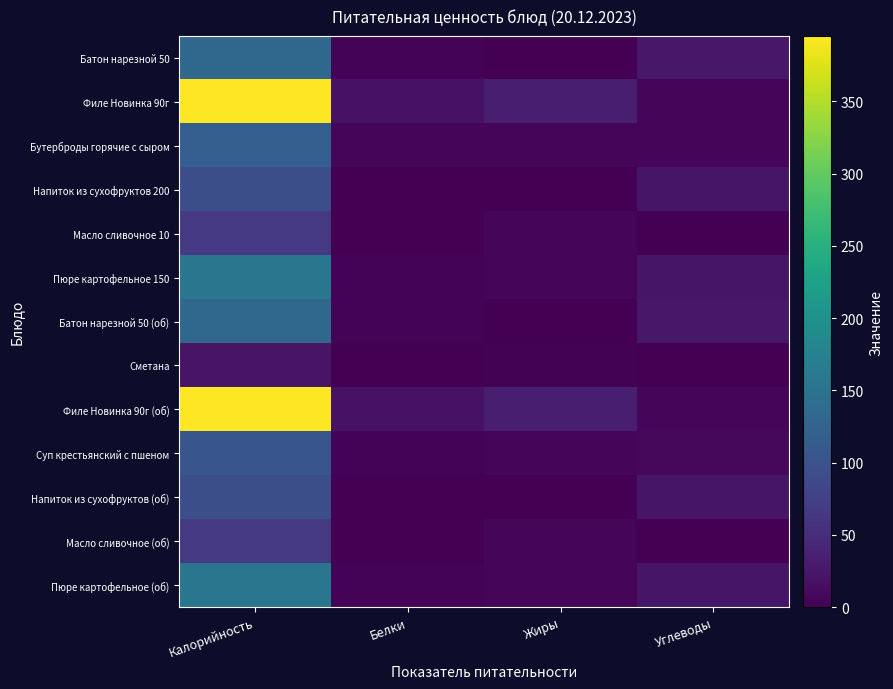

Which series changed the most between Калорийность and Углеводы?

Филе Новинка 90г